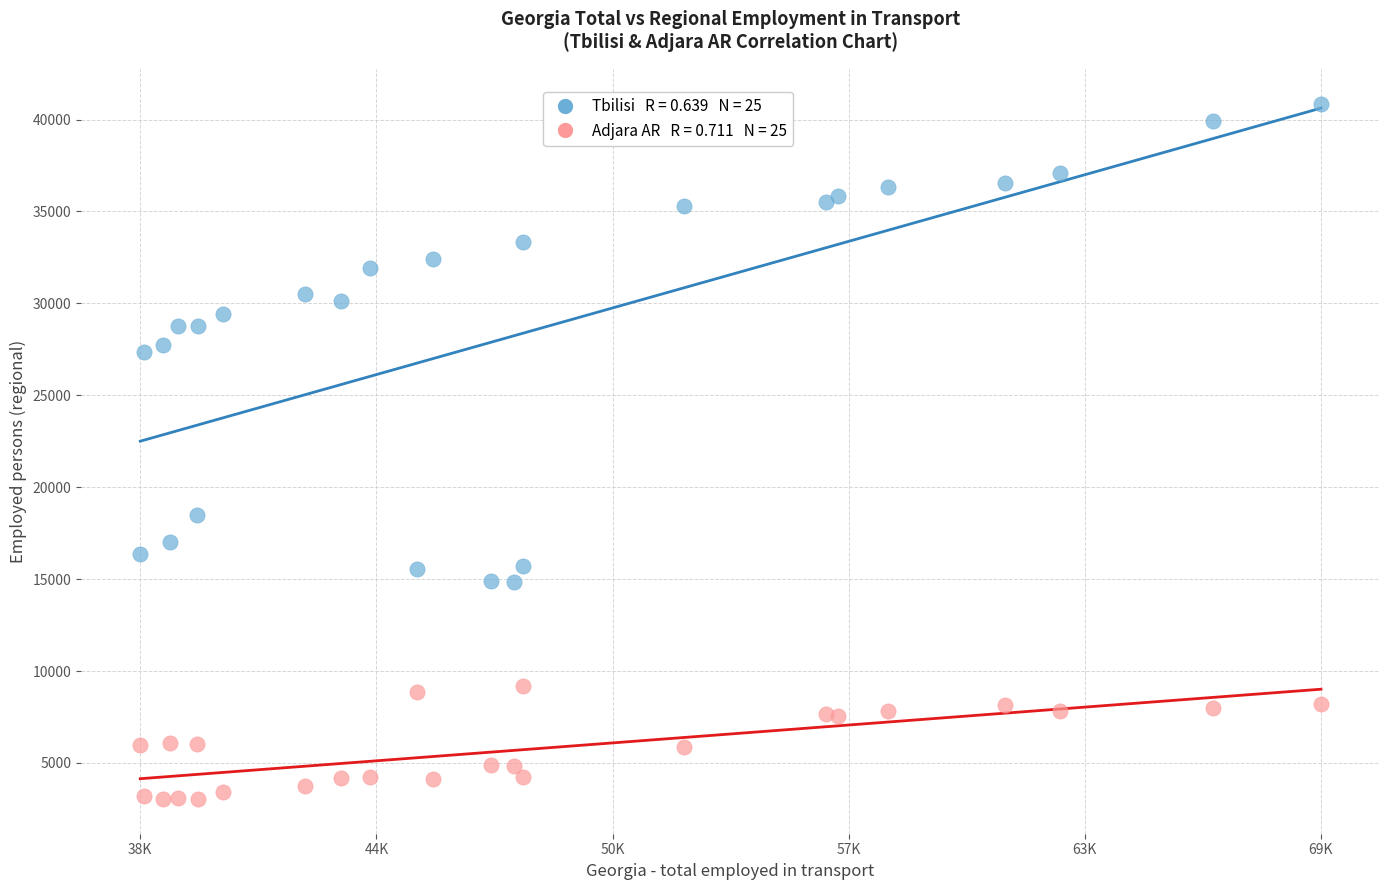

Across all series, what Y value is closest to 21951?

18508.0